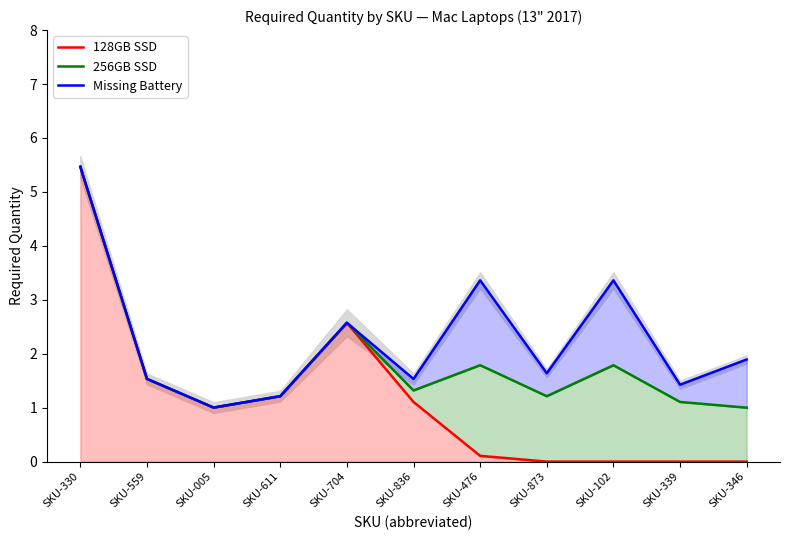

True or false: 256GB SSD has a value of 5.5 at SKU-330.

True